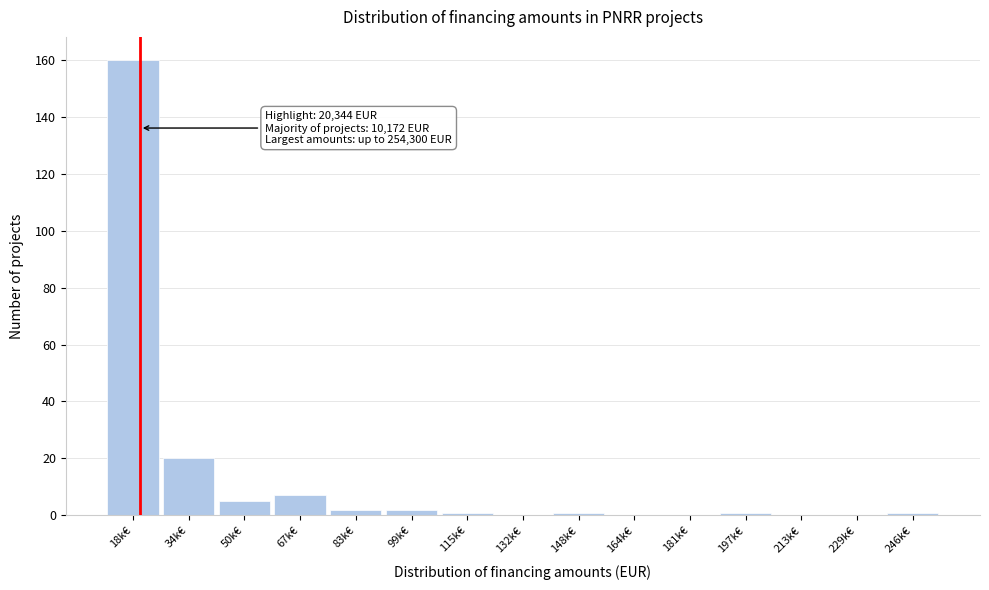

Reading left to right, transcribe all the data shown in this chart.

18k€=160	34k€=20	50k€=5	67k€=7	83k€=2	99k€=2	115k€=1	132k€=0	148k€=1	164k€=0	181k€=0	197k€=1	213k€=0	229k€=0	246k€=1